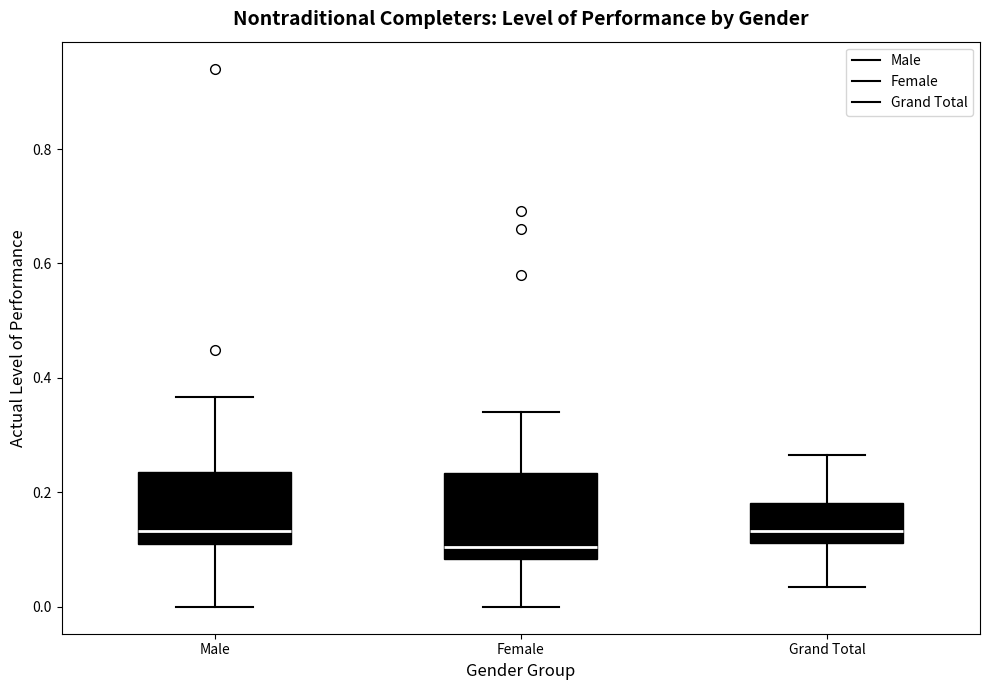

Reading left to right, read every box against the y-axis: the position of its median line, the range the box covers, and the ends of its whiskers. The values are not printed on the chart, so give them approximately, as read against the axis.

Male: median 0.14, box 0.10 to 0.24, whiskers 0.00 to 0.36
Female: median 0.10, box 0.08 to 0.24, whiskers 0.00 to 0.34
Grand Total: median 0.14, box 0.12 to 0.18, whiskers 0.04 to 0.26